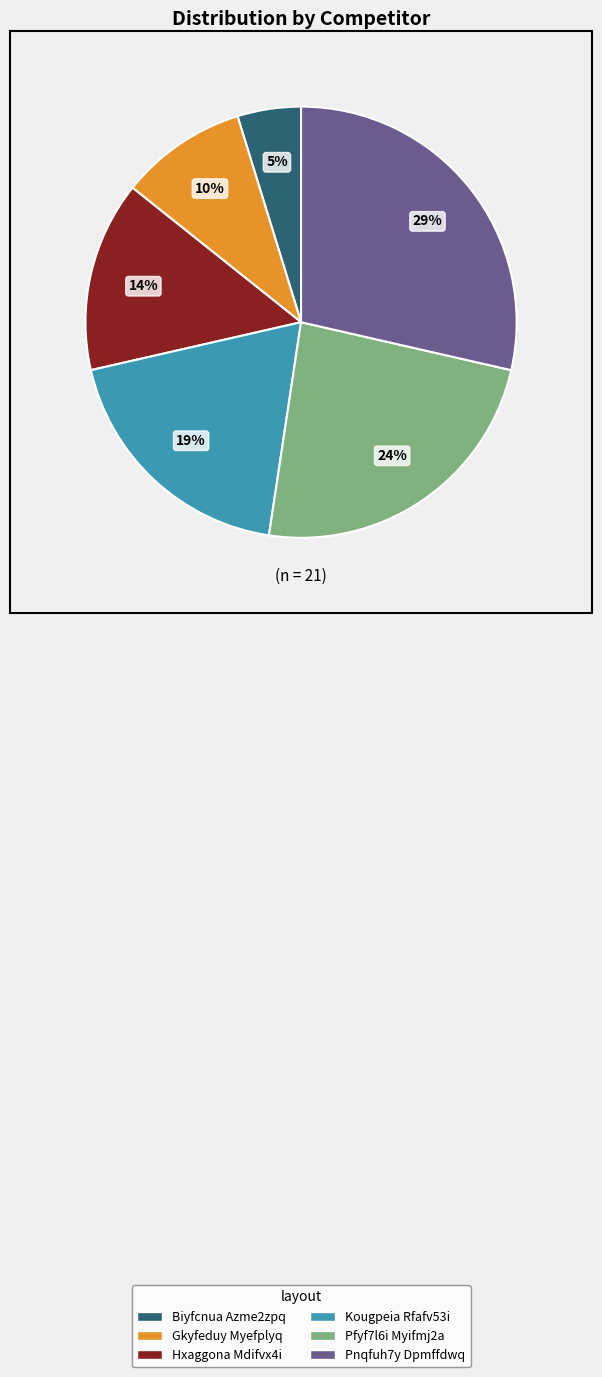

What is the ratio of the value at Biyfcnua Azme2zpq to the value at Pnqfuh7y Dpmffdwq?

0.2